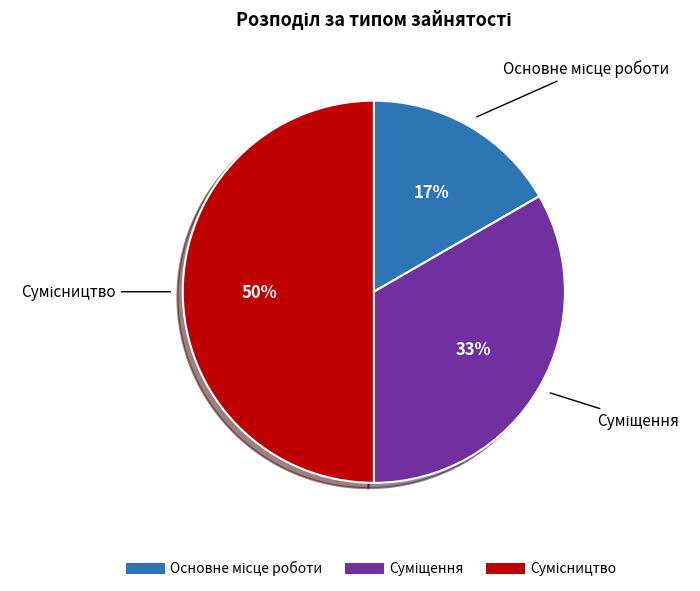

To the nearest percent, what is the difference between the largest and smallest slice percentages?

33%